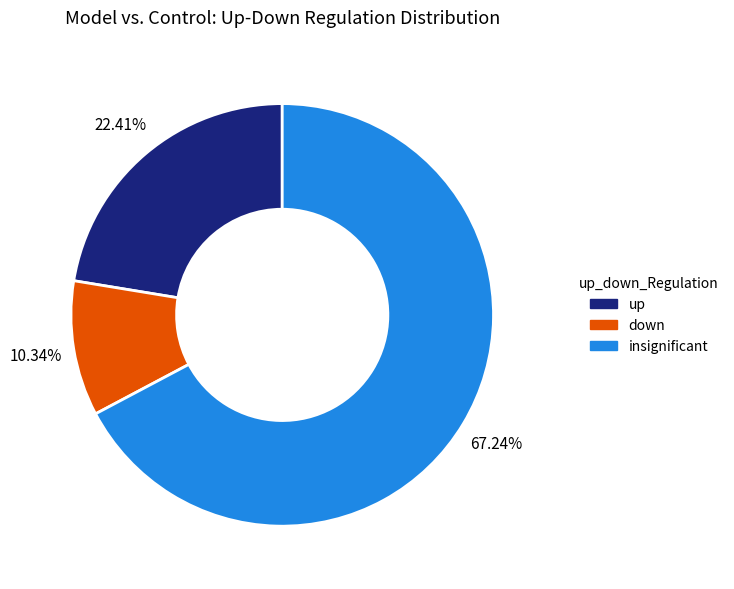

What percentage is the down slice, to the nearest percent?

10%